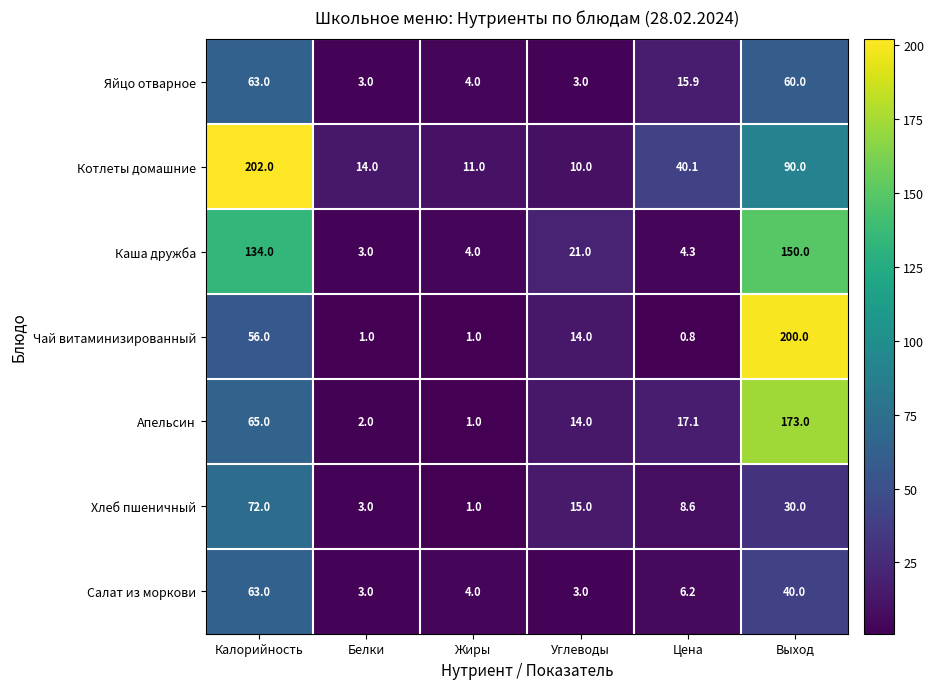

The Яйцо отварное series shows 102.1 at Выход. True or false?

False